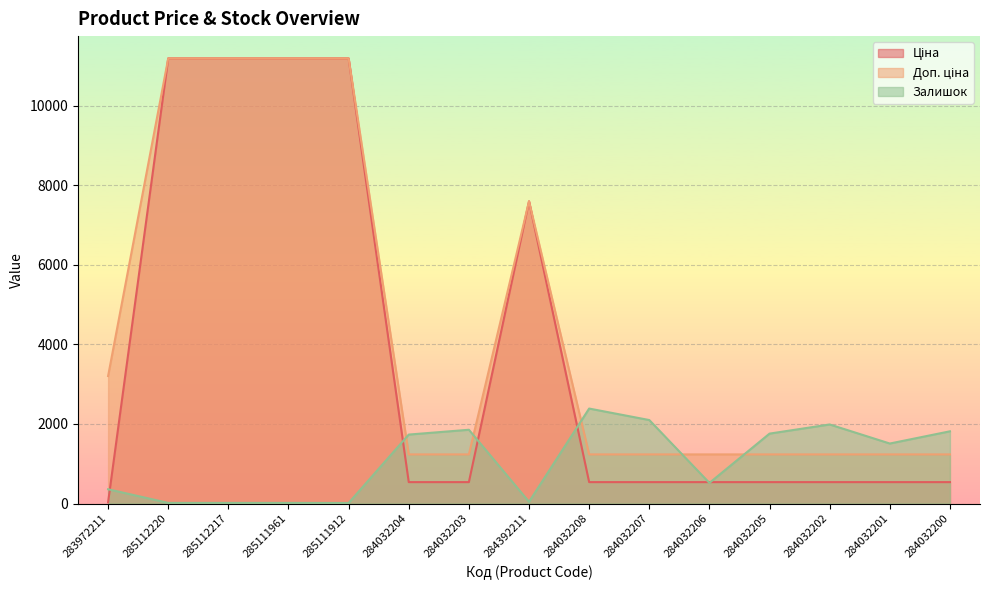

At which label does Доп. ціна reach its peak?

285112220